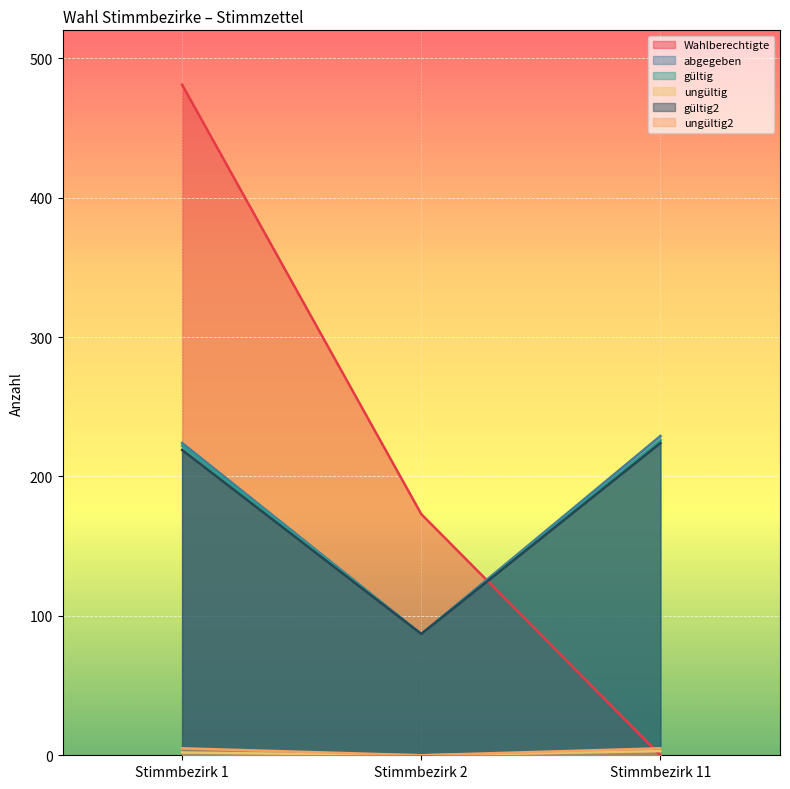

At which category is the sum across all series the highest?

Stimmbezirk 1